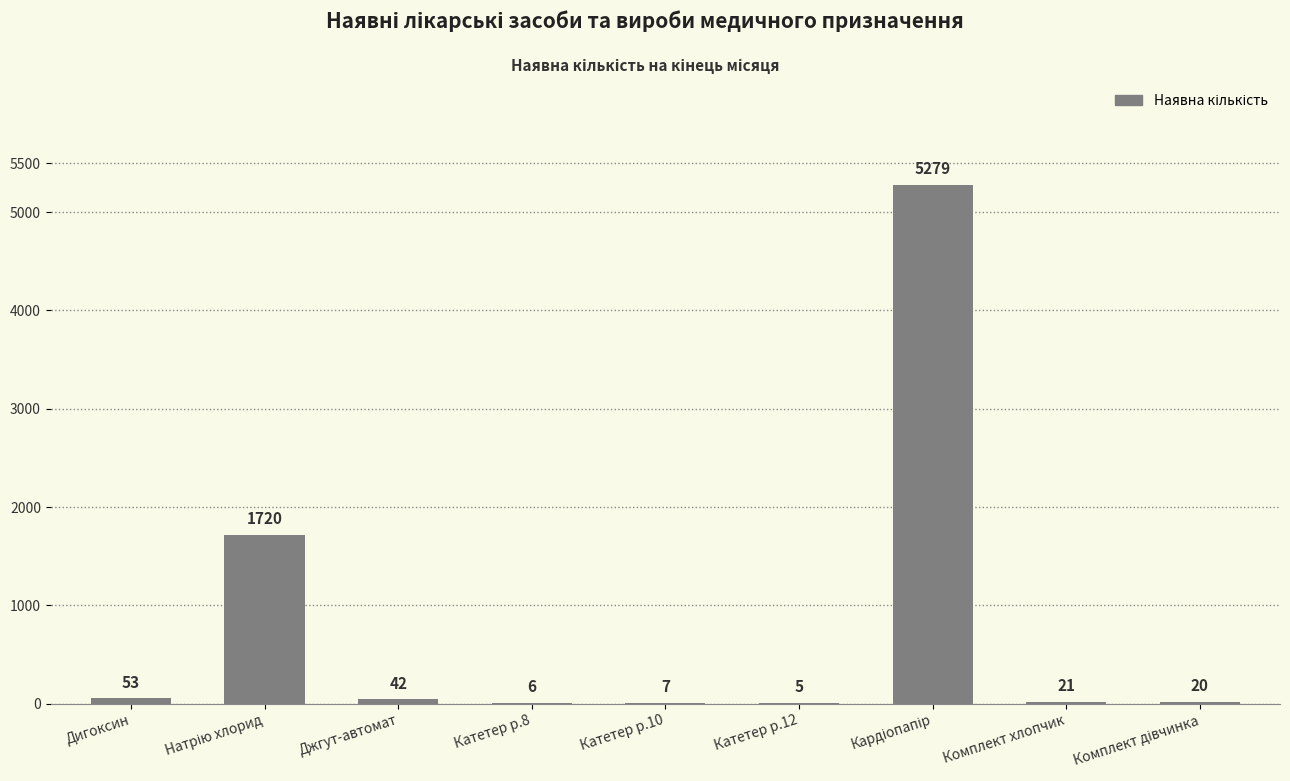

Where does the data first go above 21?

Дигоксин